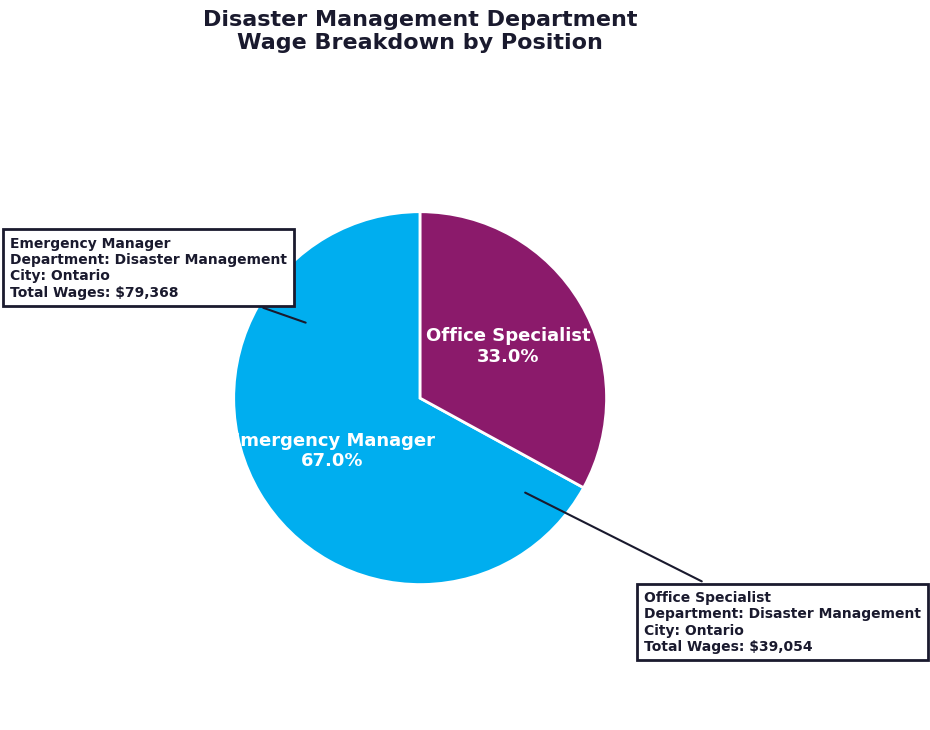

Is there a majority slice in this chart?

Yes